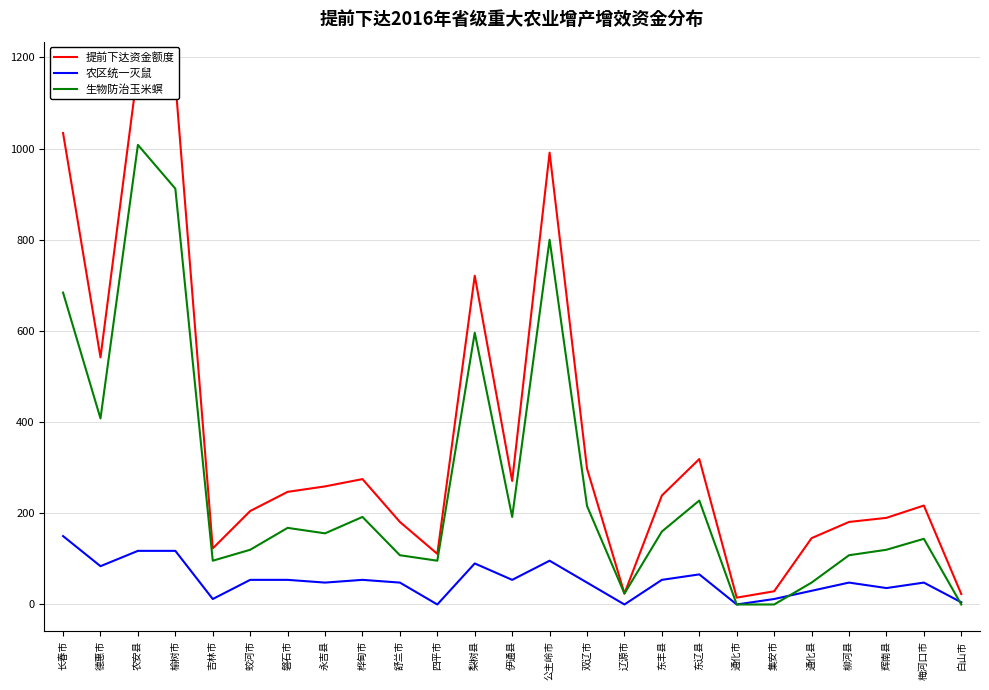

At which category is the sum across all series the highest?

农安县